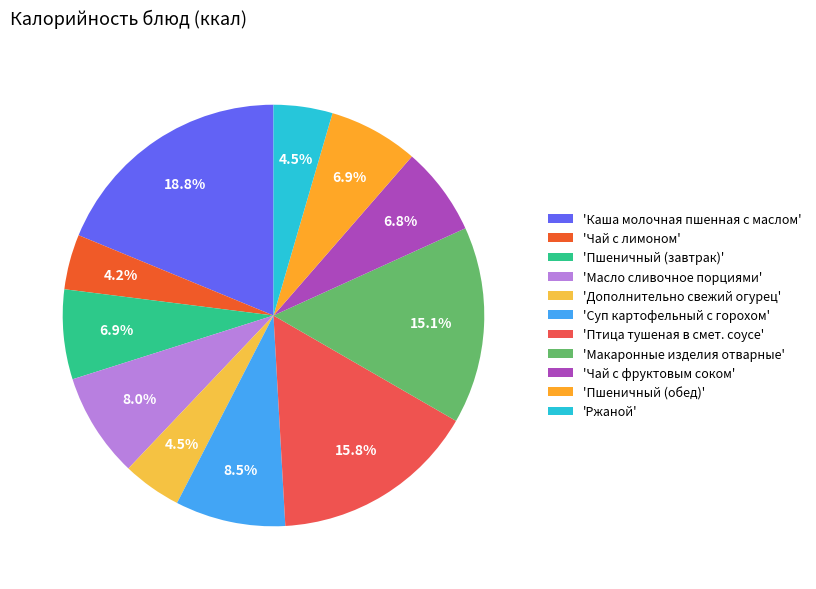

How many slices are in this pie chart?

11